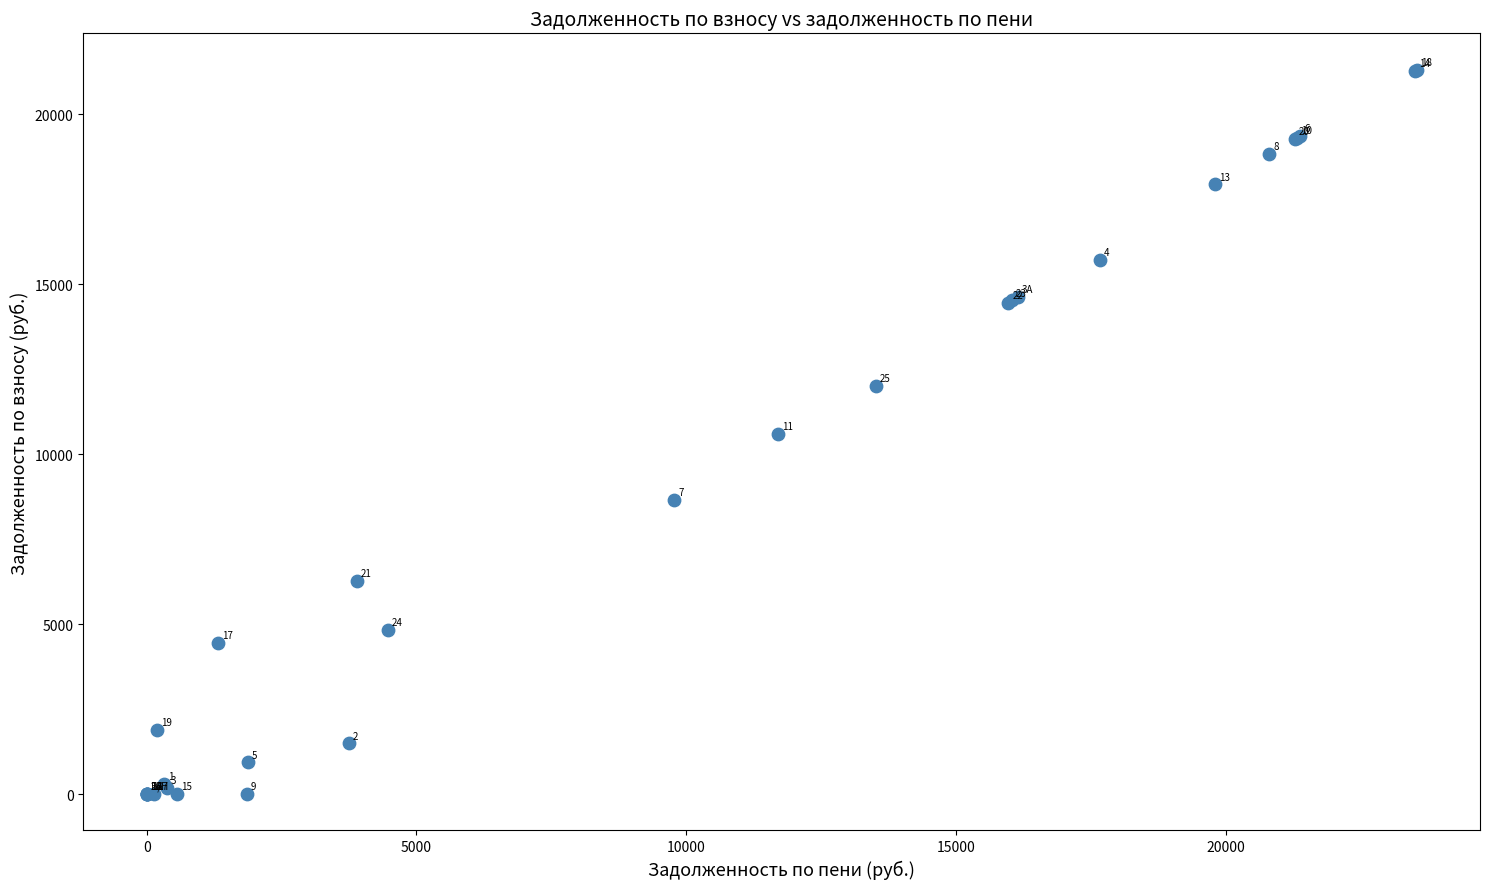

What Y value in the scatter plot is closest to 10654?

10589.8